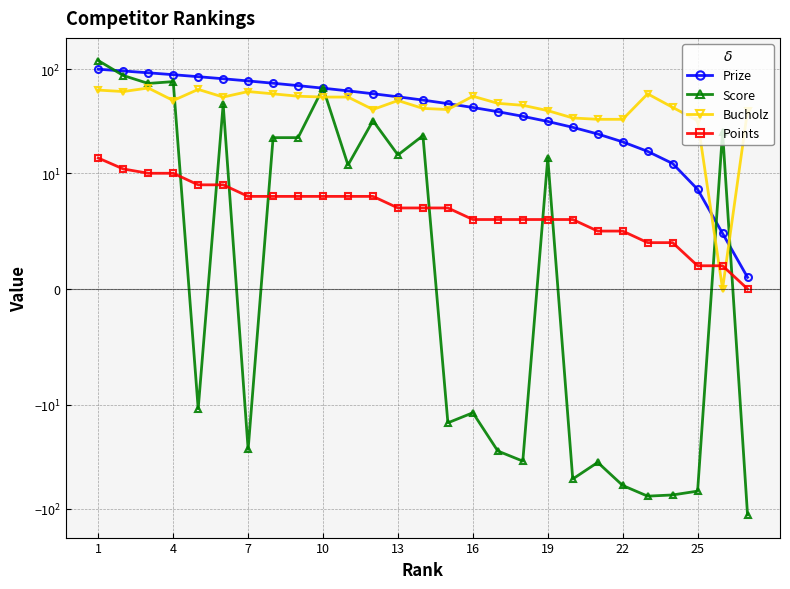

What is the difference between the maximum and second lowest values in the Prize series?

95.2